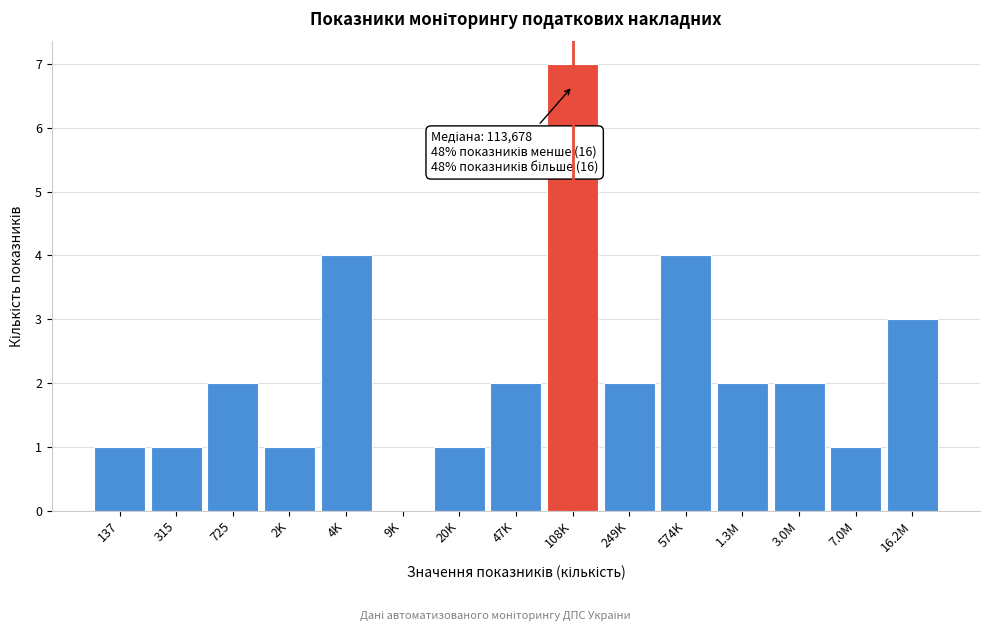

Reading right to left, transcribe all the data shown in this chart.

16.2M=3	7.0M=1	3.0M=2	1.3M=2	574K=4	249K=2	108K=7	47K=2	20K=1	9K=0	4K=4	2K=1	725=2	315=1	137=1